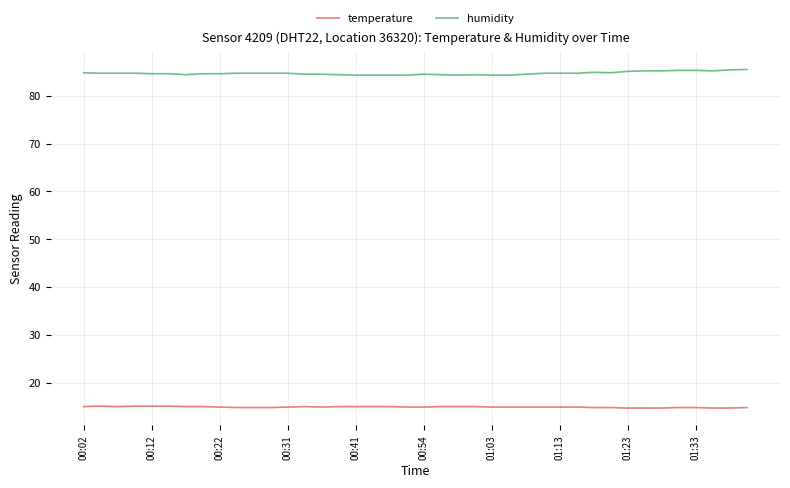

What is the greatest value displayed?

85.5